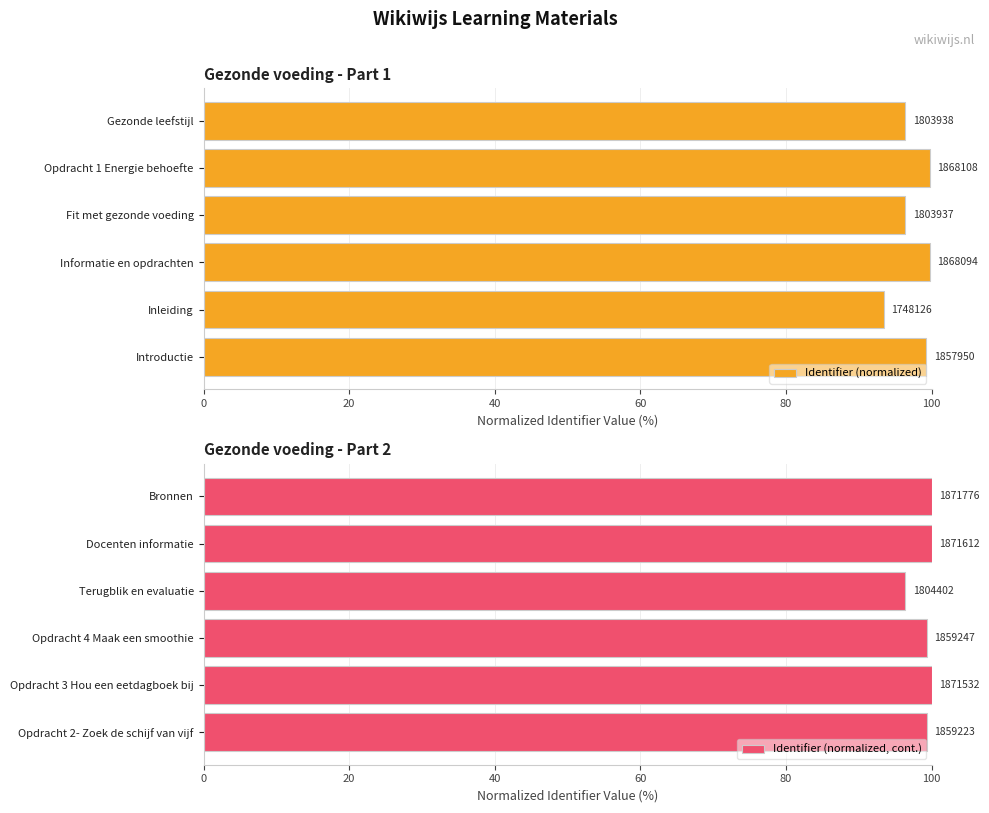

How many groups of bars are there?

6